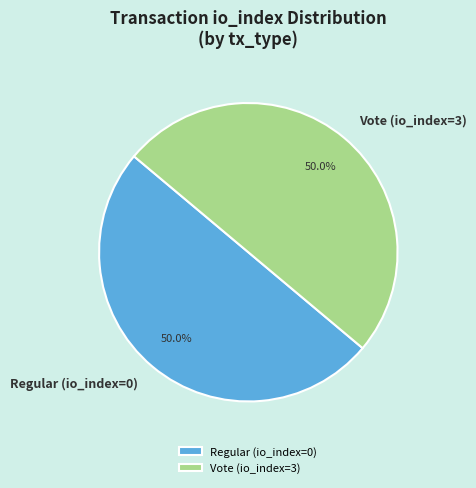

To the nearest percent, what percentage of the pie is Vote (io_index=3)?

50%